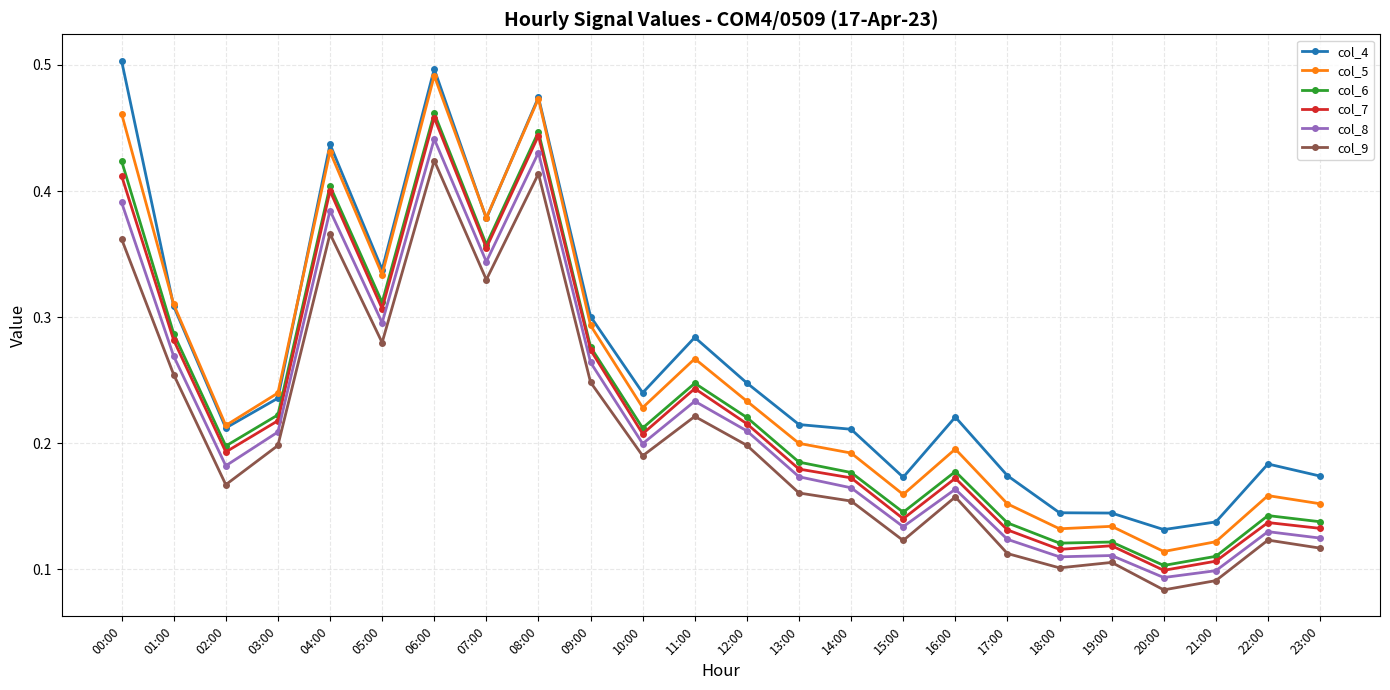

True or false: col_4 and col_9 cross at least once.

False